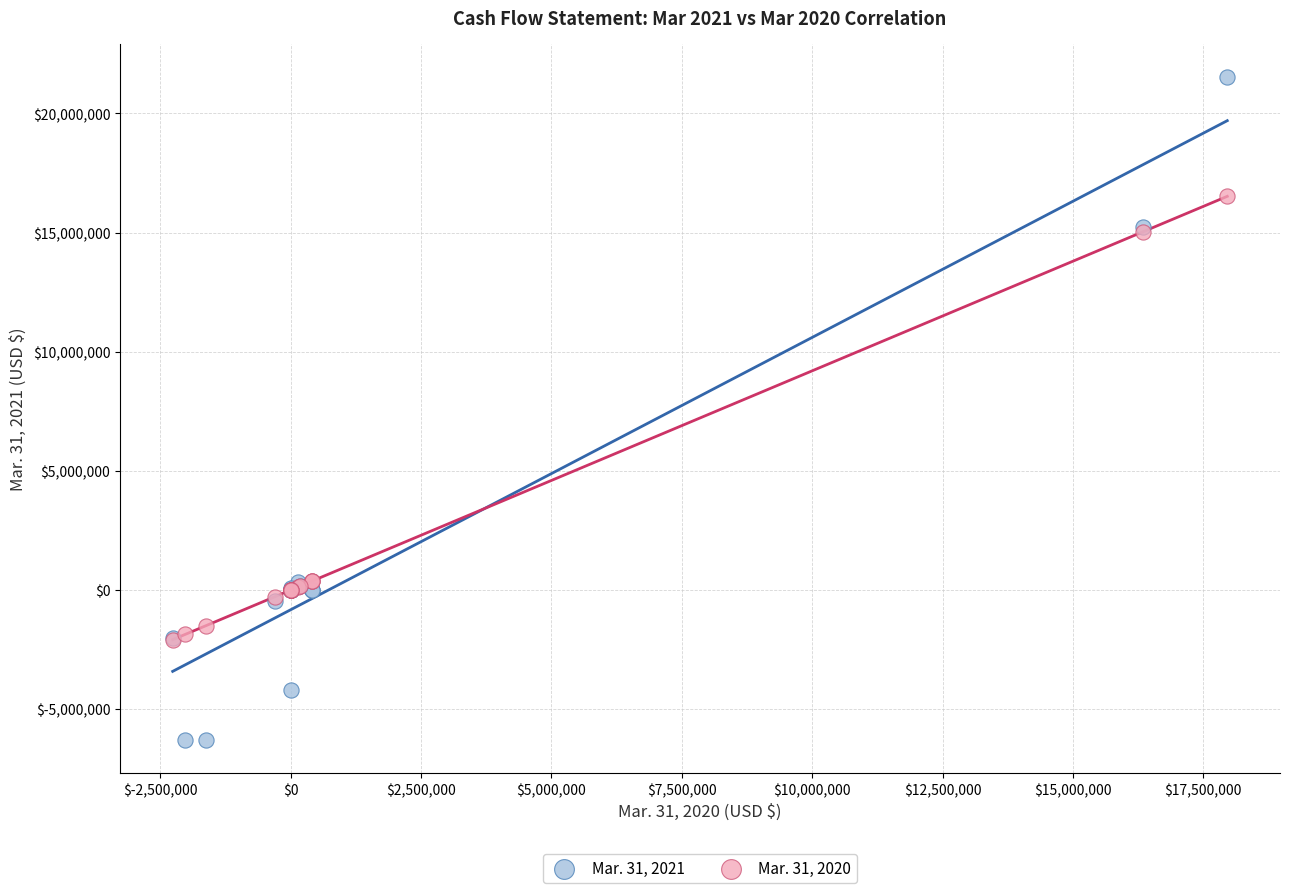

Which series contains the lowest Y value?

Mar. 31, 2021